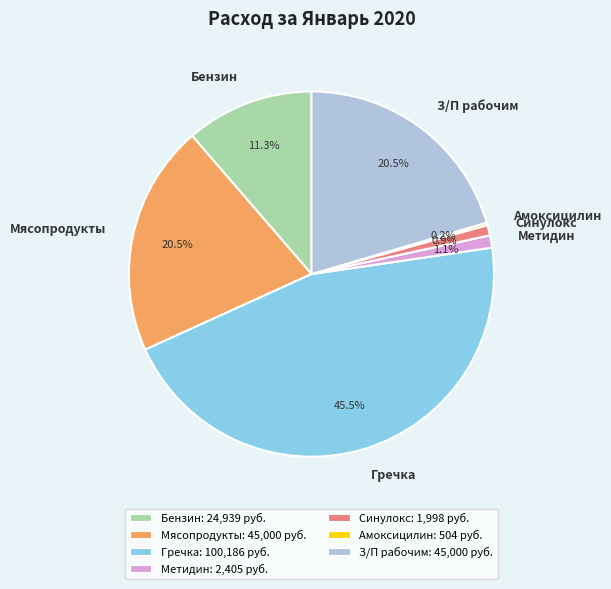

Does Метидин account for over 50% of the chart?

No